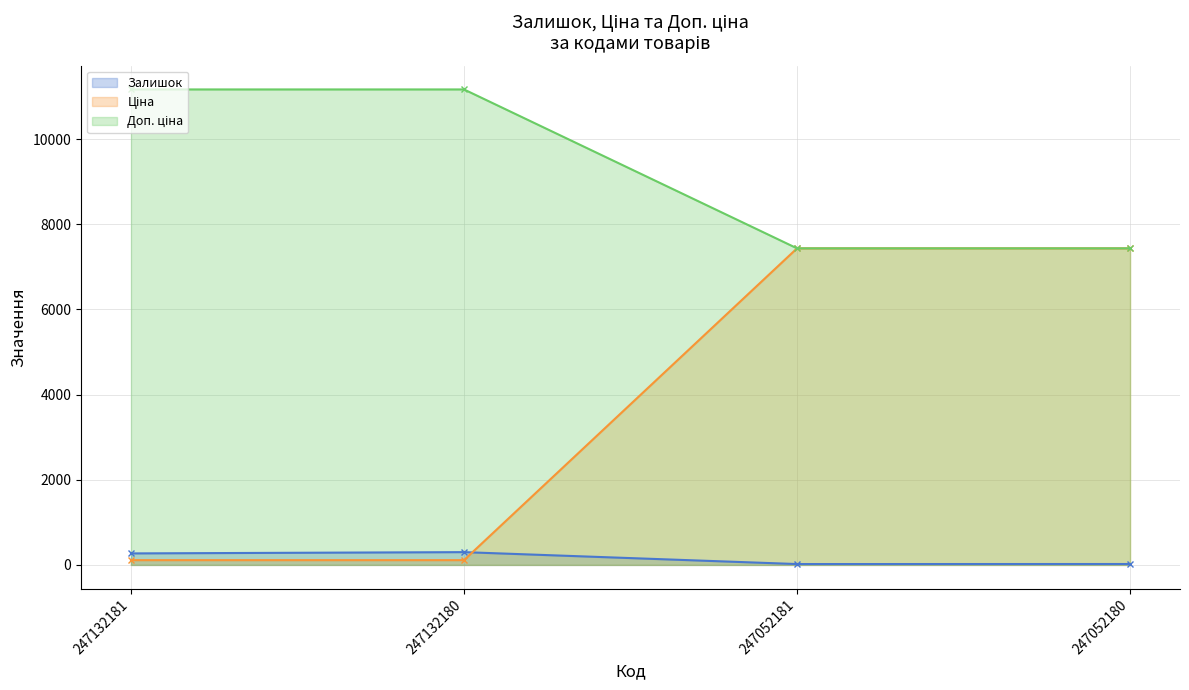

Is it true that Залишок equals 270.0 at 247132181?

True